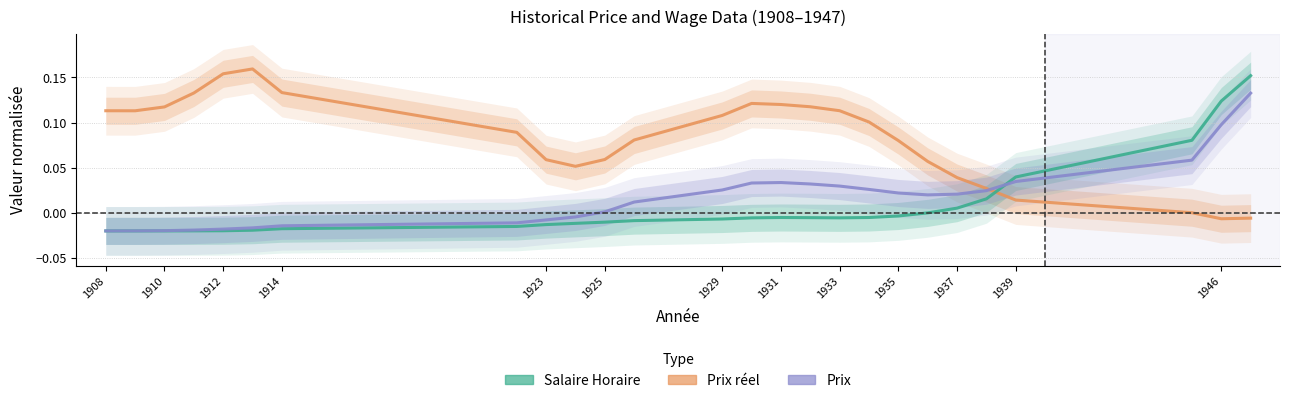

How many values in Salaire Horaire are below zero?

20